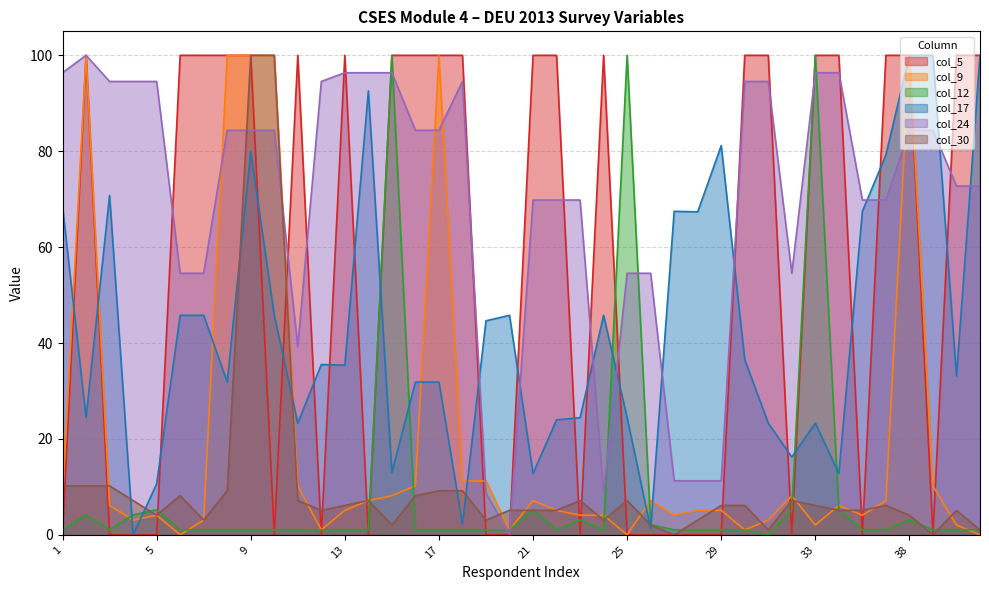

The col_17 series shows 31.8 at 17. True or false?

True